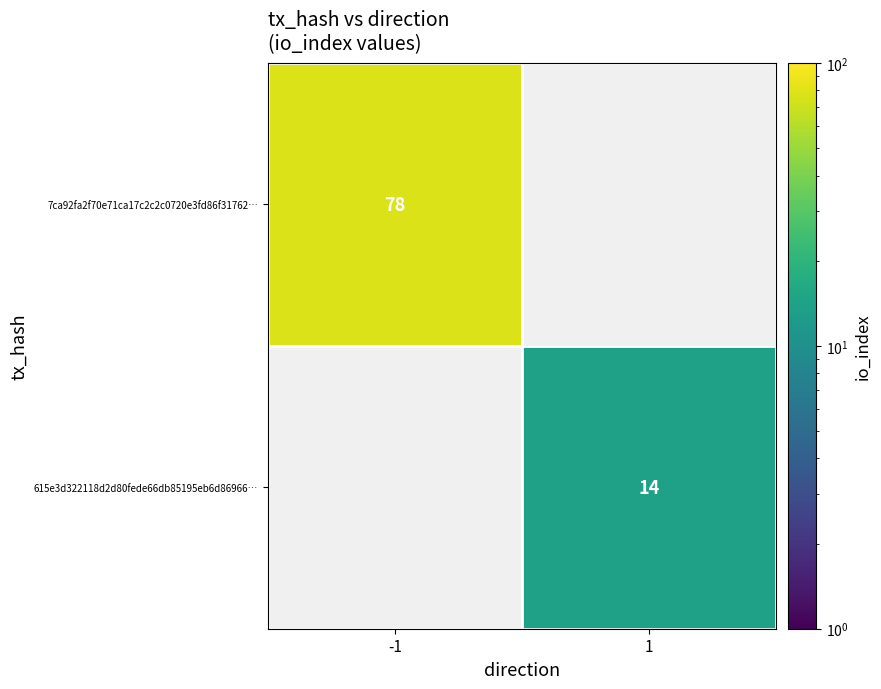

What is the smallest value displayed?

14.0